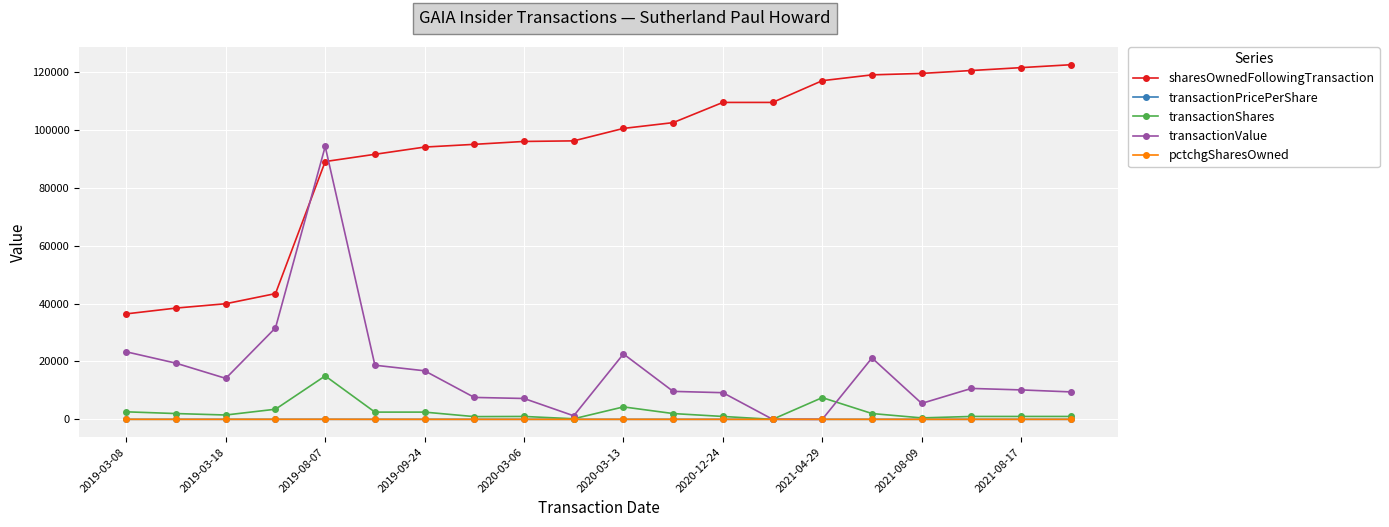

What is the value of the sharesOwnedFollowingTransaction point at the 17th from the left?

119499.0